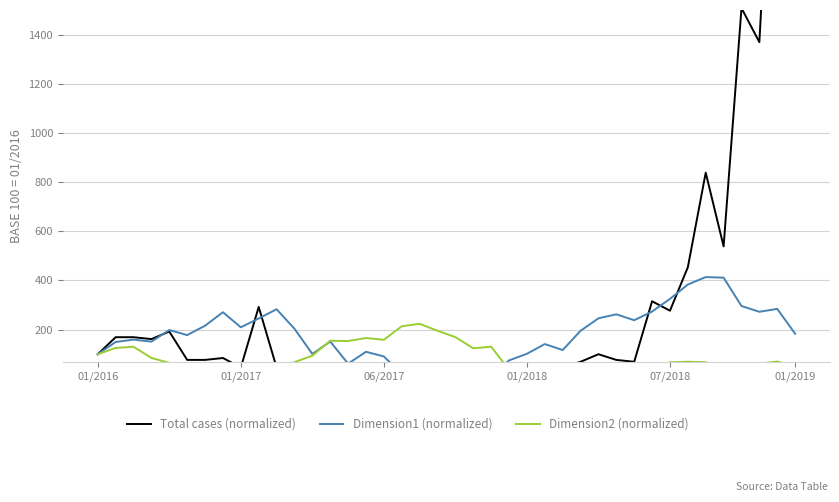

What is the smallest value displayed?

-51.5